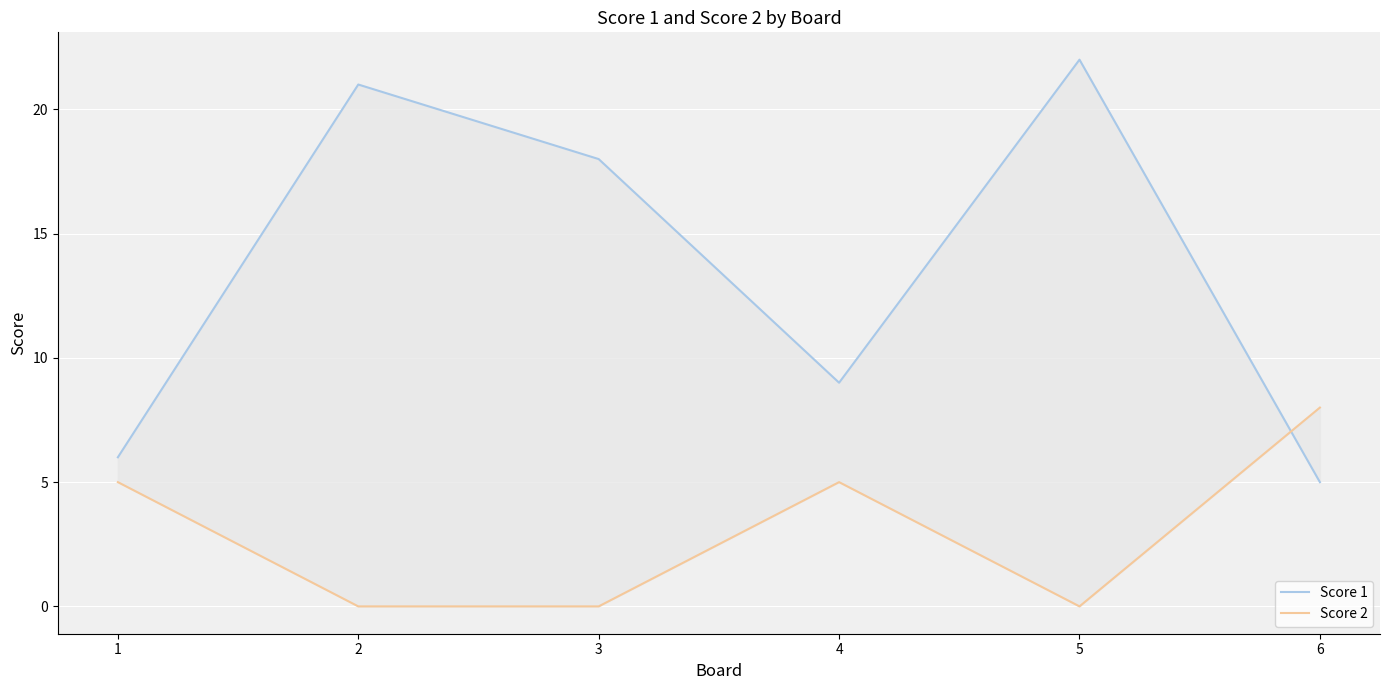

Is the value of Score 1 at 4 greater than the value of Score 2 at 3?

Yes